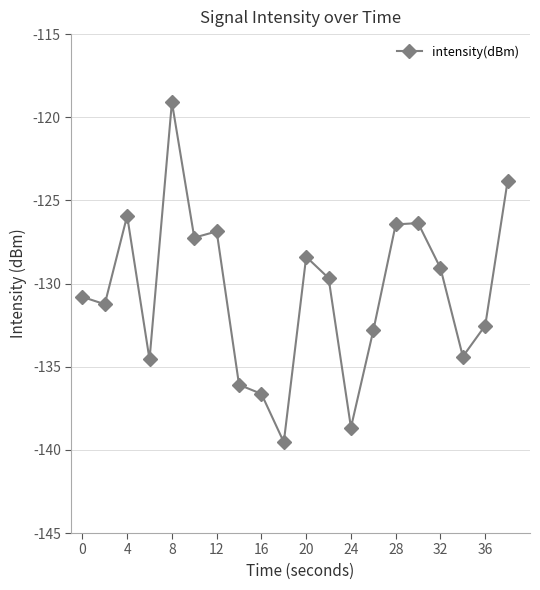

What is the value of the 3rd point from the left?

-125.9